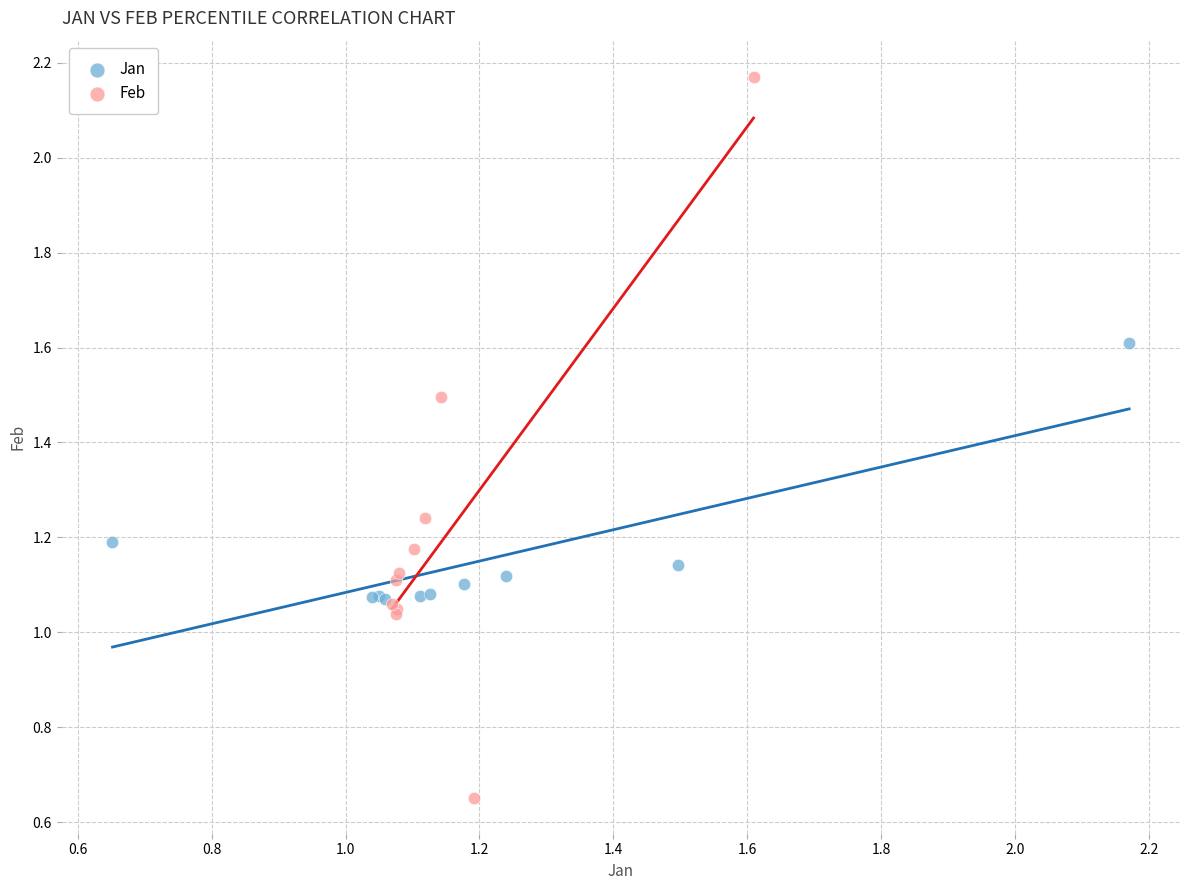

Which series contains the lowest Y value?

Feb